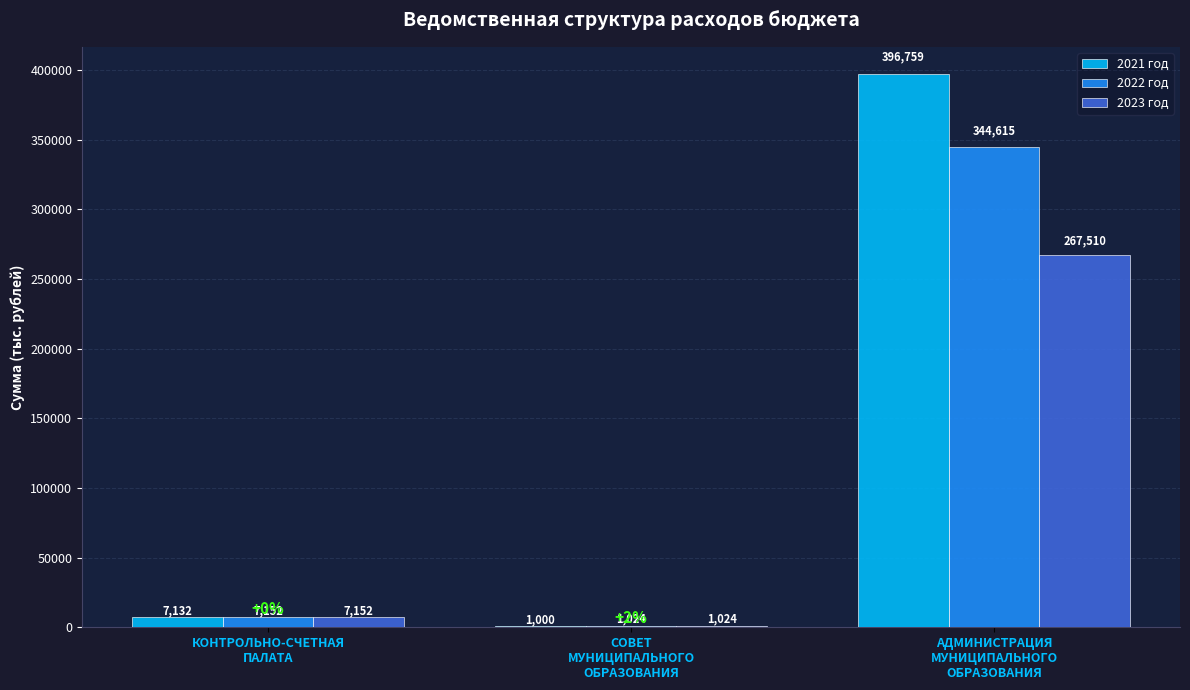

What is the maximum value shown in the chart?

396759.3